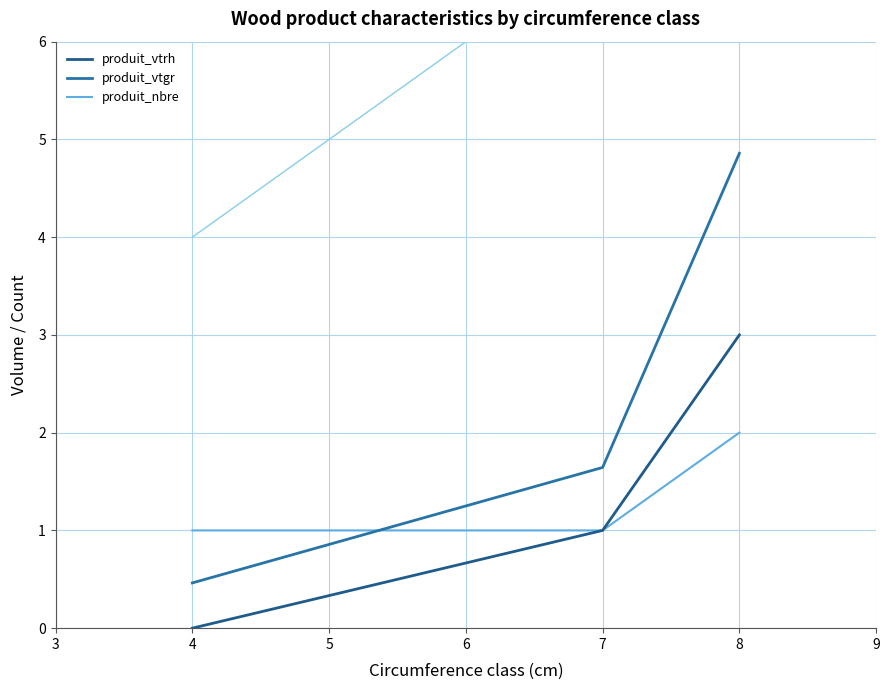

Reading right to left, what are all the values shown in this chart?

produit_vtrh: 3.0	1.0	0.0
produit_vtgr: 4.9	1.6	0.5
produit_nbre: 2.0	1.0	1.0